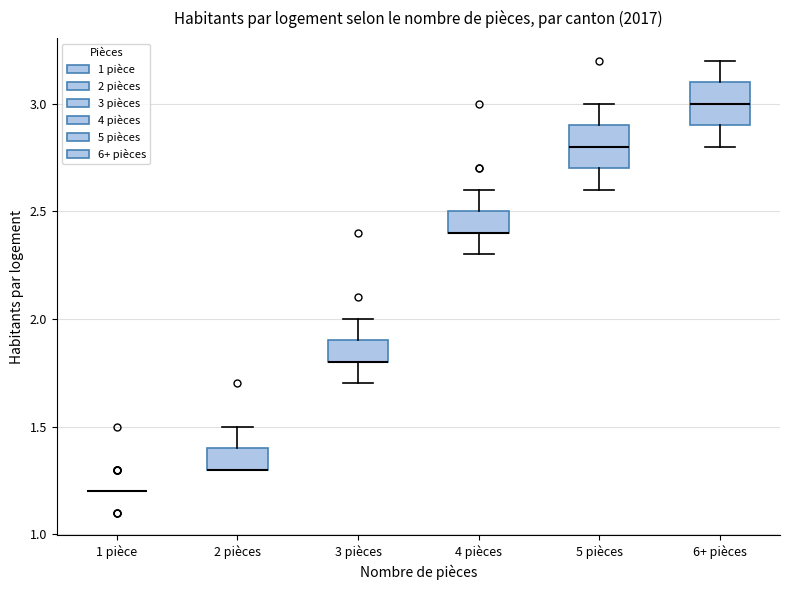

Reading left to right, transcribe this box plot: for each box, give where its median line is, the range the box spans, and where its two whiskers end, as read against the y-axis. The values are not printed on the chart, so give them approximately, as read against the axis.

1 pièce: box collapsed to a line at 1.2, whiskers 1.2 to 1.2
2 pièces: median 1.3 (drawn on the box's lower edge), box 1.3 to 1.4, whiskers 1.3 to 1.5
3 pièces: median 1.8 (drawn on the box's lower edge), box 1.8 to 1.9, whiskers 1.7 to 2.0
4 pièces: median 2.4 (drawn on the box's lower edge), box 2.4 to 2.5, whiskers 2.3 to 2.6
5 pièces: median 2.8, box 2.7 to 2.9, whiskers 2.6 to 3.0
6+ pièces: median 3.0, box 2.9 to 3.1, whiskers 2.8 to 3.2